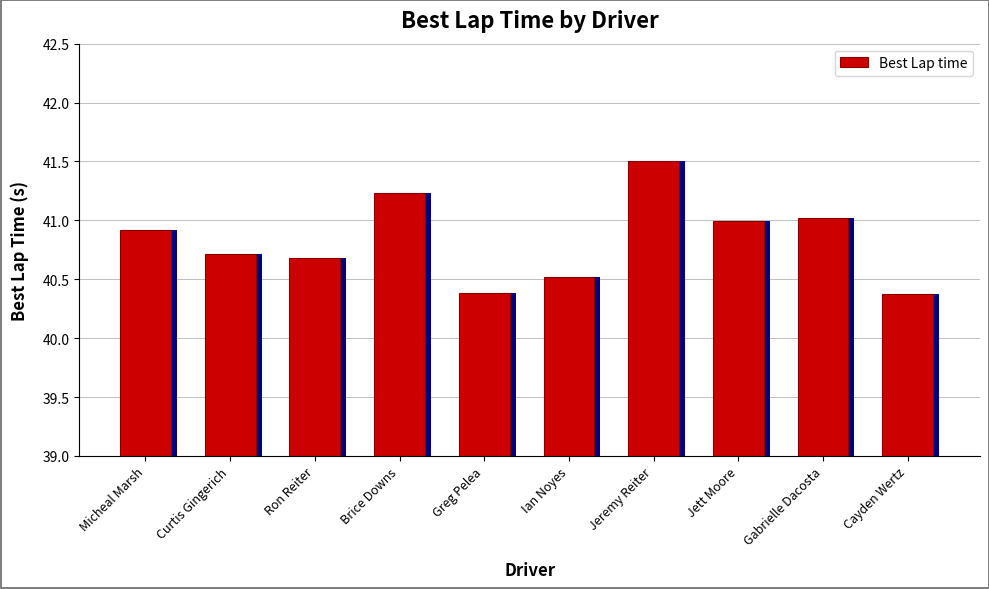

The chart shows a value of 40.5 at Ian Noyes. True or false?

True